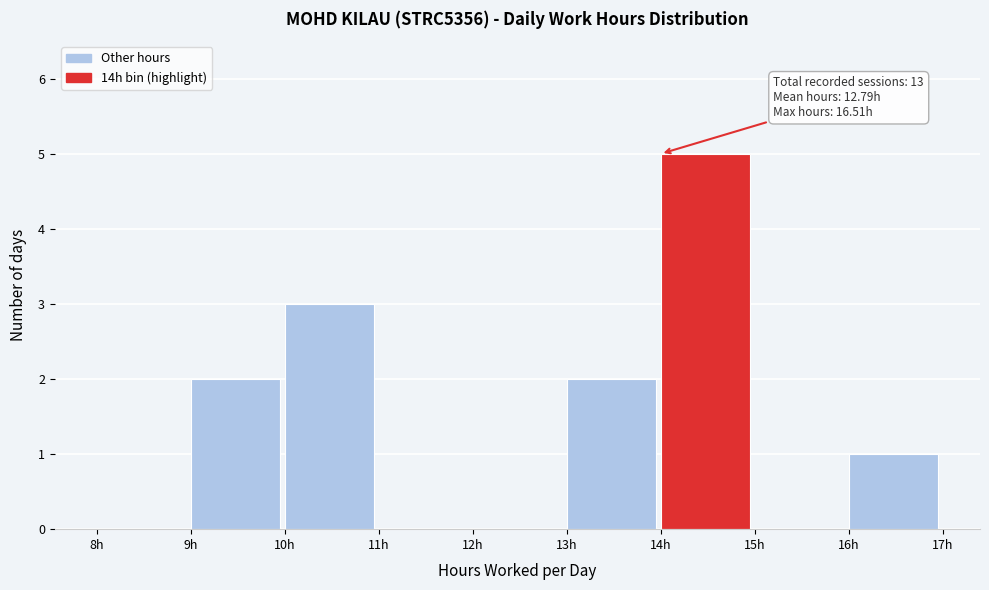

Which range on the x-axis has the tallest bar?

14 to 15